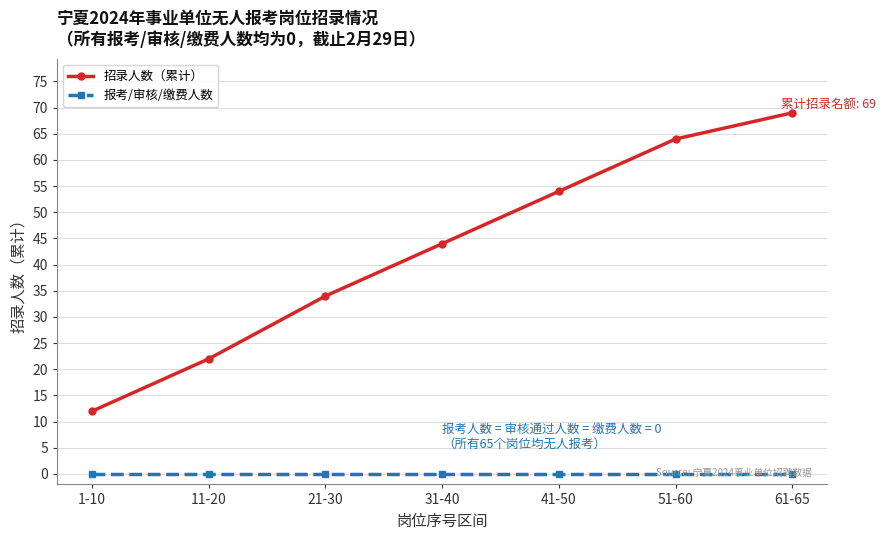

What is the difference between the maximum and second lowest values in the 招录人数（累计） series?

47